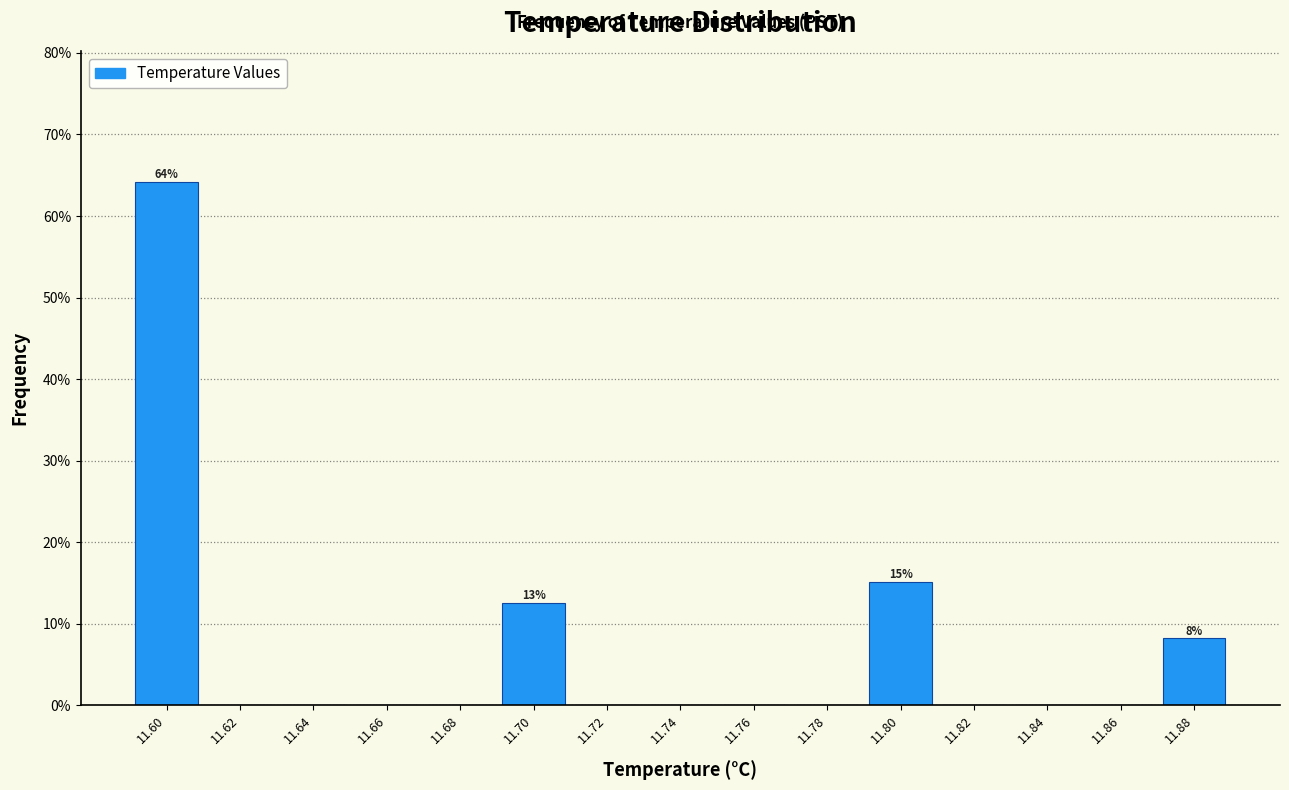

Reading left to right, list all the values displayed in this chart.

11.60=64.2	11.62=0.0	11.64=0.0	11.66=0.0	11.68=0.0	11.70=12.6	11.72=0.0	11.74=0.0	11.76=0.0	11.78=0.0	11.80=15.1	11.82=0.0	11.84=0.0	11.86=0.0	11.88=8.2